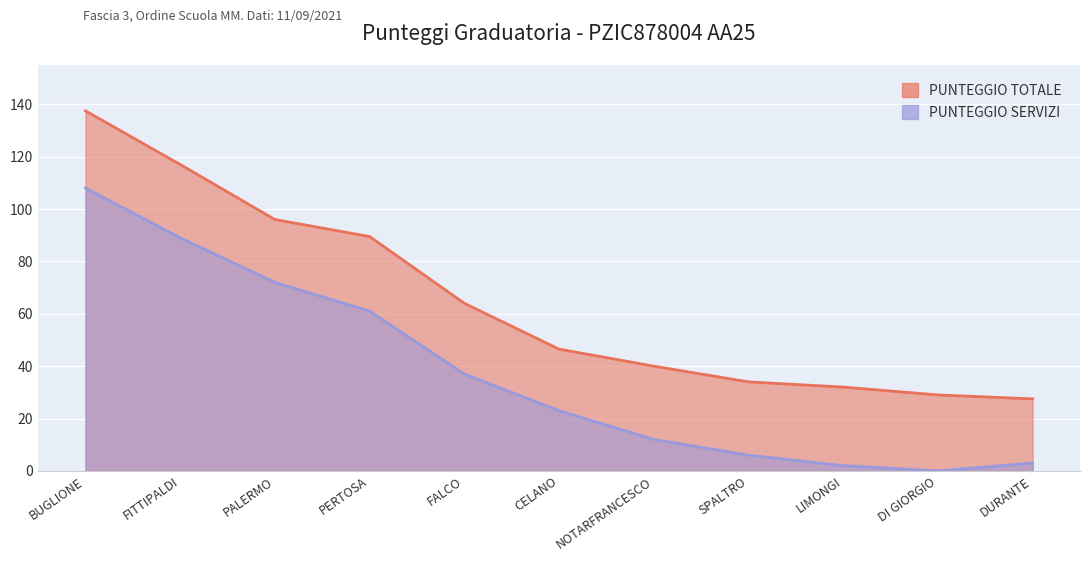

Reading left to right, what are all the values shown in this chart?

PUNTEGGIO TOTALE: BUGLIONE=137.5	FITTIPALDI=117.0	PALERMO=96.0	PERTOSA=89.5	FALCO=64.0	CELANO=46.5	NOTARFRANCESCO=40.0	SPALTRO=34.0	LIMONGI=32.0	DI GIORGIO=29.0	DURANTE=27.5
PUNTEGGIO SERVIZI: BUGLIONE=108.0	FITTIPALDI=89.0	PALERMO=72.0	PERTOSA=61.0	FALCO=37.0	CELANO=23.0	NOTARFRANCESCO=12.0	SPALTRO=6.0	LIMONGI=2.0	DI GIORGIO=0.0	DURANTE=3.0